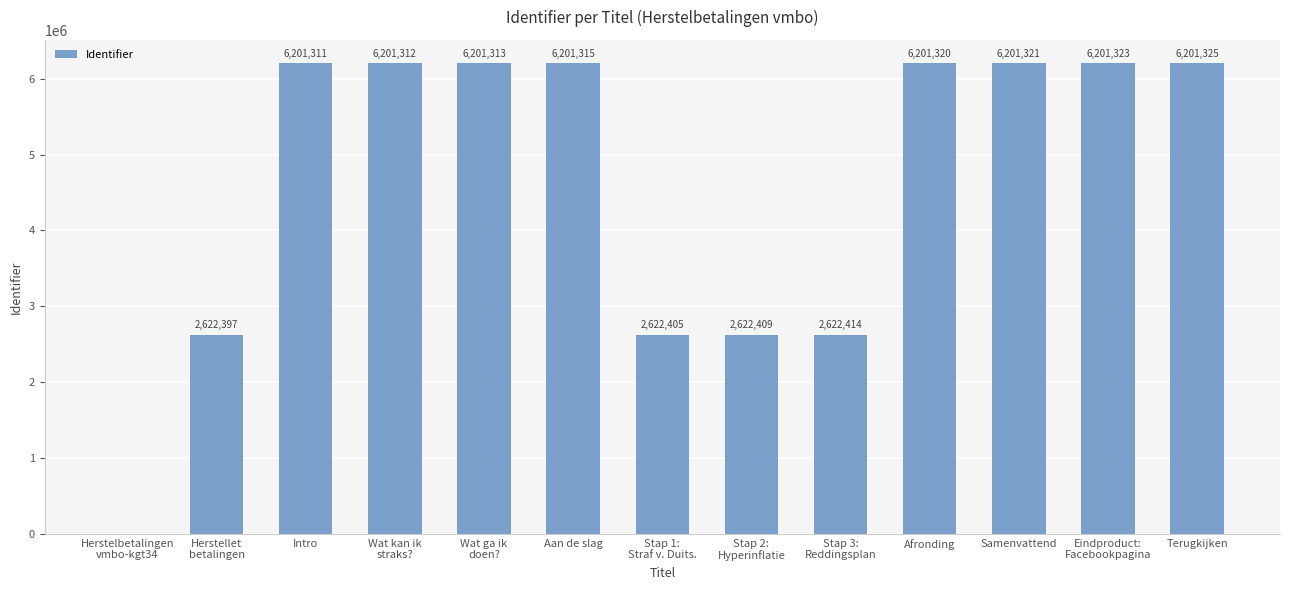

The value at Afronding is 6201320. True or false?

True